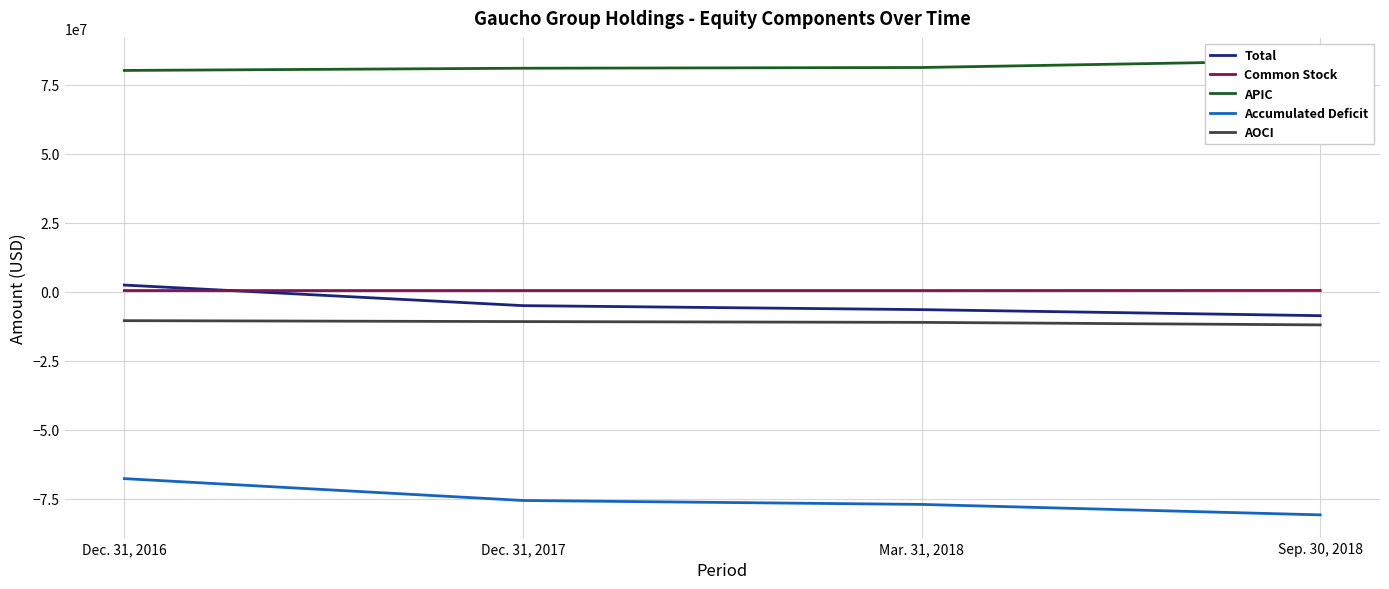

Reading right to left, what are all the values shown in this chart?

Total: Sep. 30, 2018=-8657953	Mar. 31, 2018=-6466424	Dec. 31, 2017=-5020320	Dec. 31, 2016=2426461
Common Stock: Sep. 30, 2018=467384	Mar. 31, 2018=431837	Dec. 31, 2017=430674	Dec. 31, 2016=429153
APIC: Sep. 30, 2018=83663629	Mar. 31, 2018=81166423	Dec. 31, 2017=80902967	Dec. 31, 2016=80102189
Accumulated Deficit: Sep. 30, 2018=-80751310	Mar. 31, 2018=-76969195	Dec. 31, 2017=-75544081	Dec. 31, 2016=-67631569
AOCI: Sep. 30, 2018=-11991301	Mar. 31, 2018=-11081419	Dec. 31, 2017=-10795810	Dec. 31, 2016=-10459242